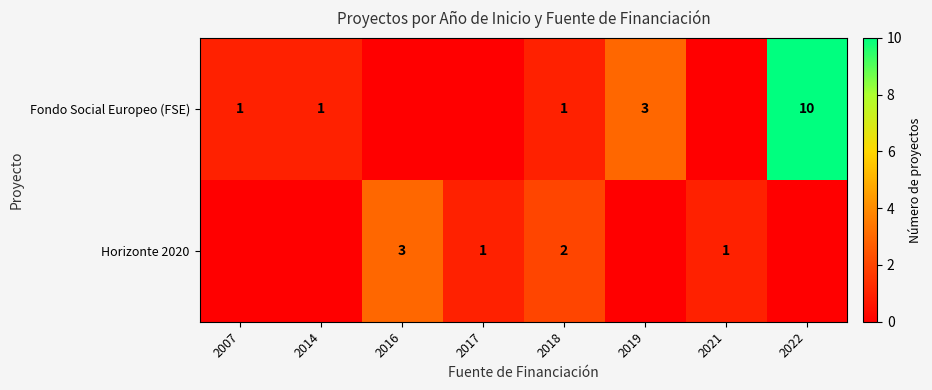

How many series are shown in this chart?

2